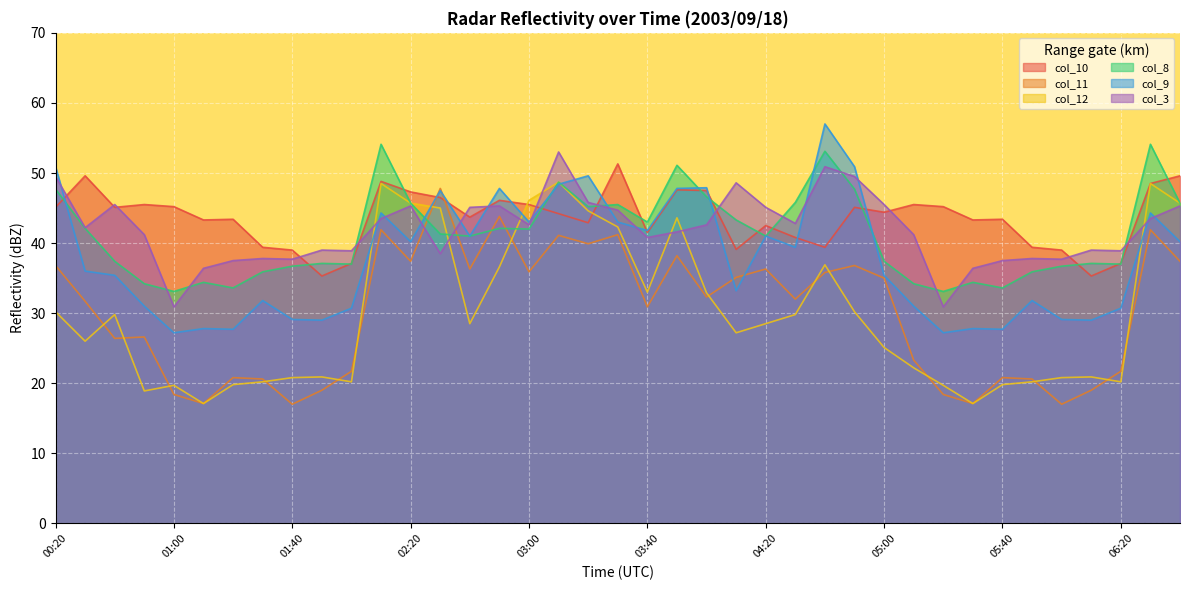

How many lines are shown in the chart?

6